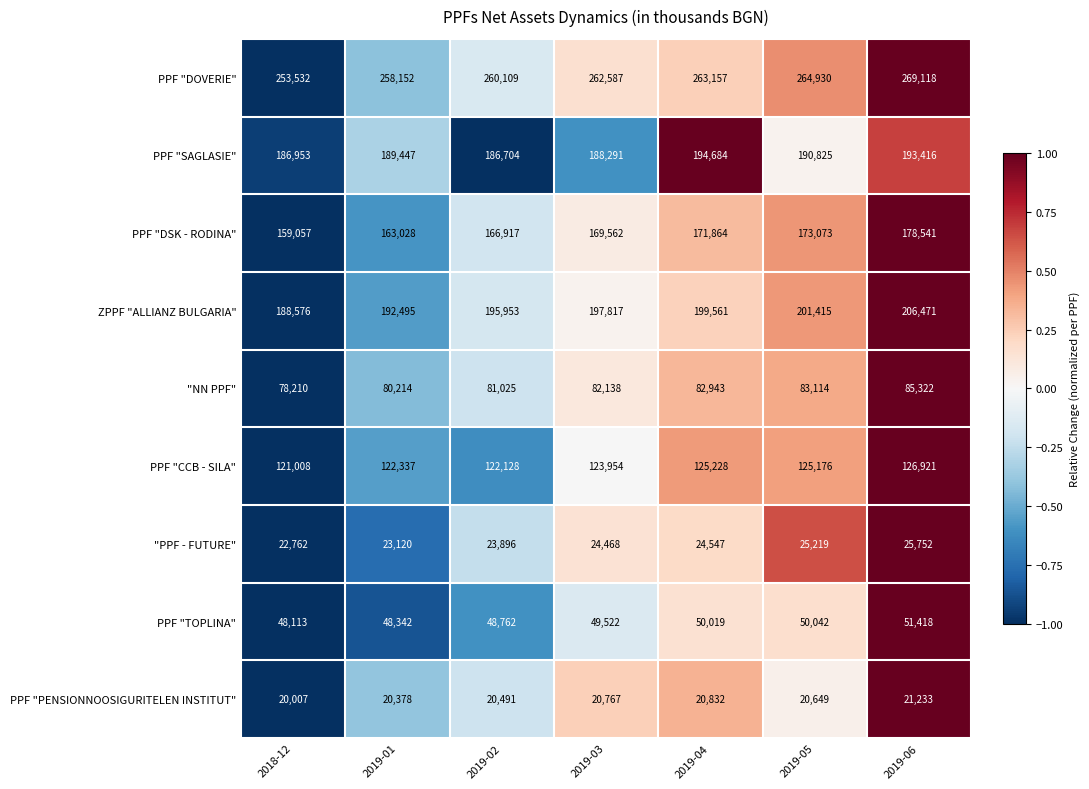

Which series has the largest total across all categories?

PPF "DOVERIE"